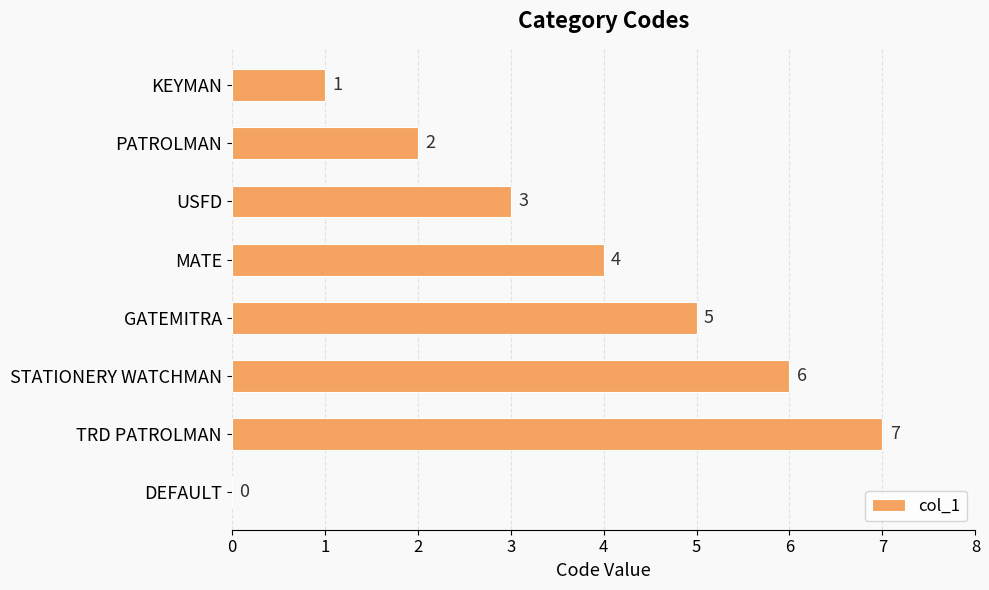

Are the bars horizontal?

Yes